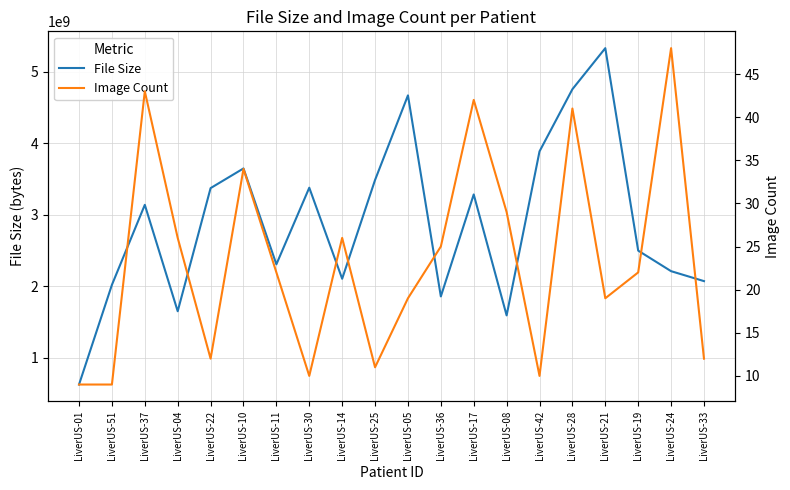

What are all the series names shown in the legend?

File Size, Image Count